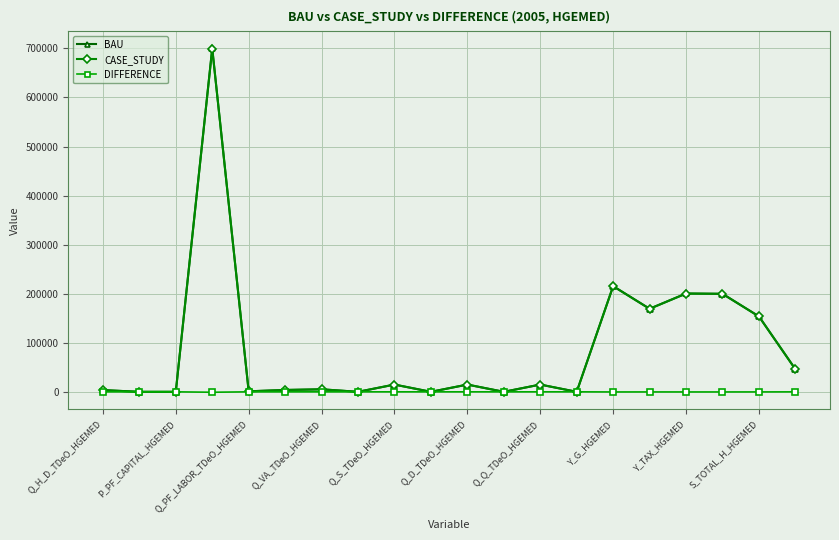

What is the maximum value shown in the chart?

700130.1